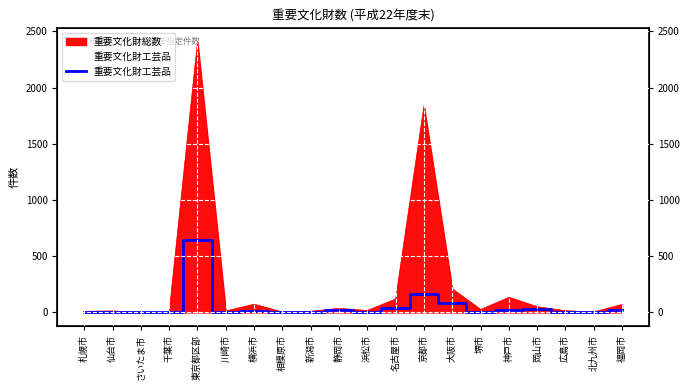

What is the label of the 14th point from the left?

大阪市